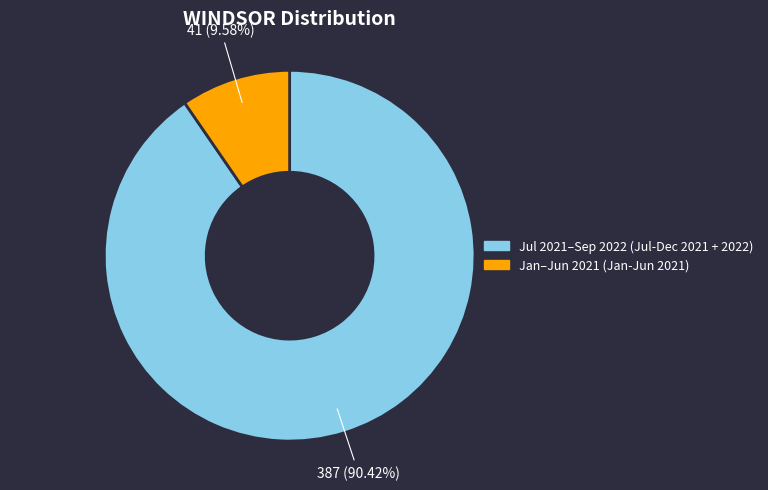

To the nearest percent, what is the average slice percentage?

50%